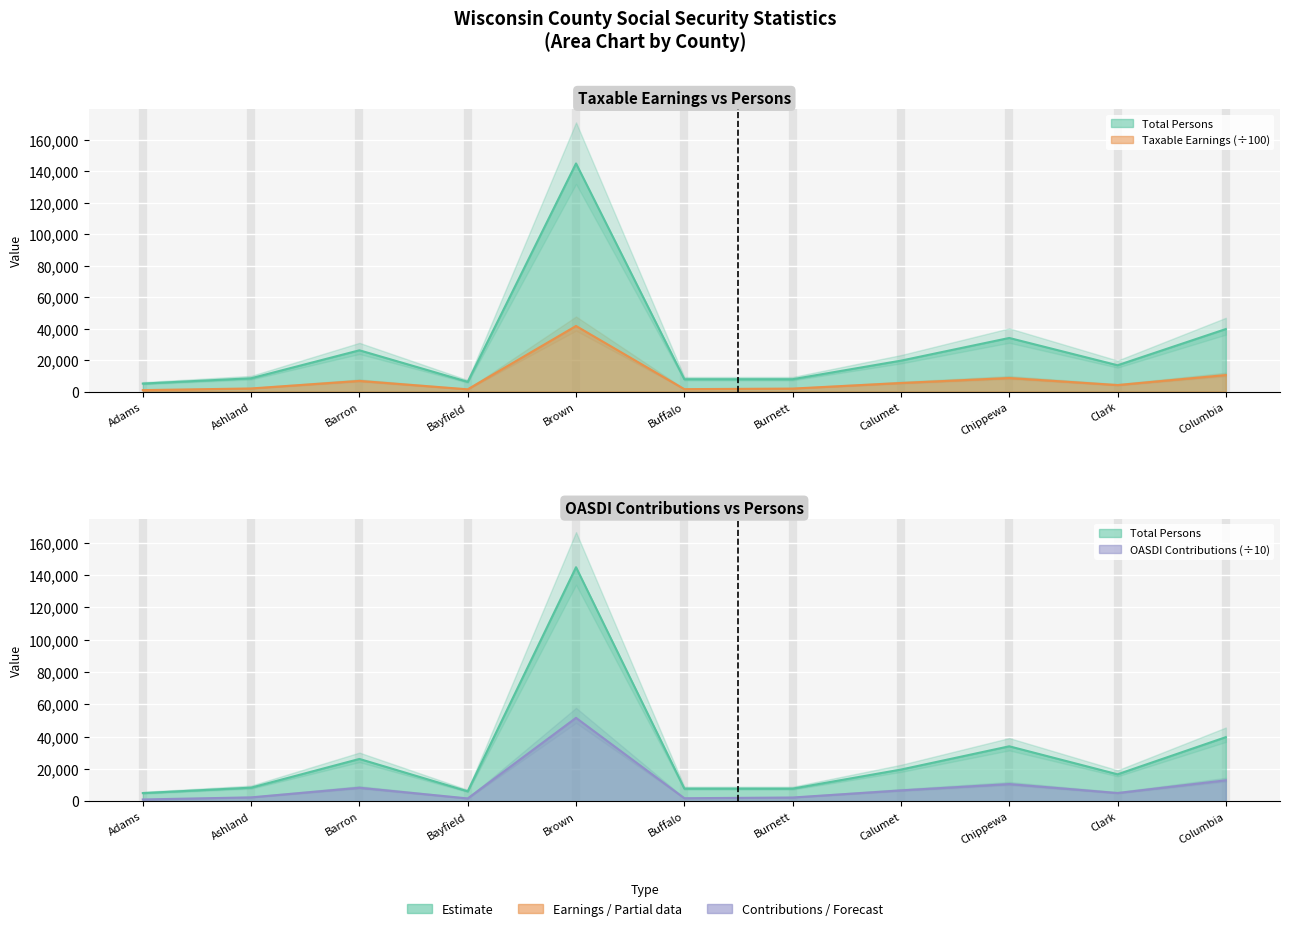

Is the value of Total Persons at Adams greater than the value of OASDI Contributions (thousands) at Brown?

No